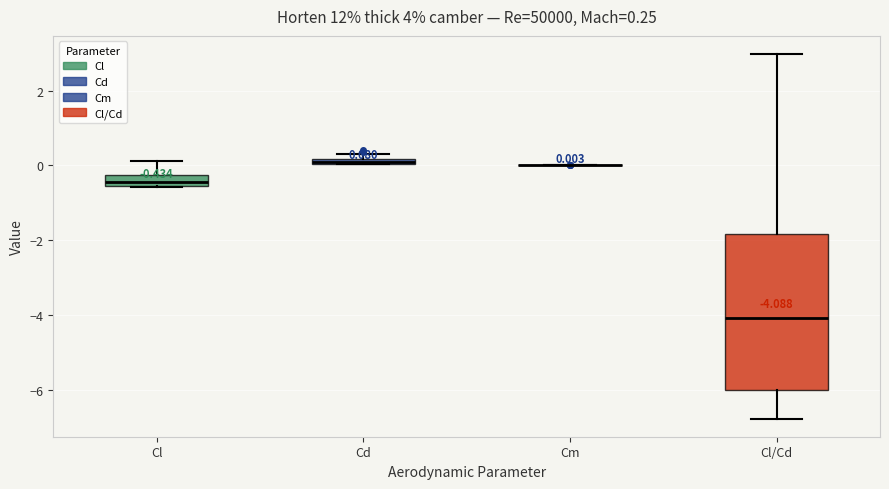

Comparing the boxes themselves (not the whiskers), which one is the tallest?

Cl/Cd